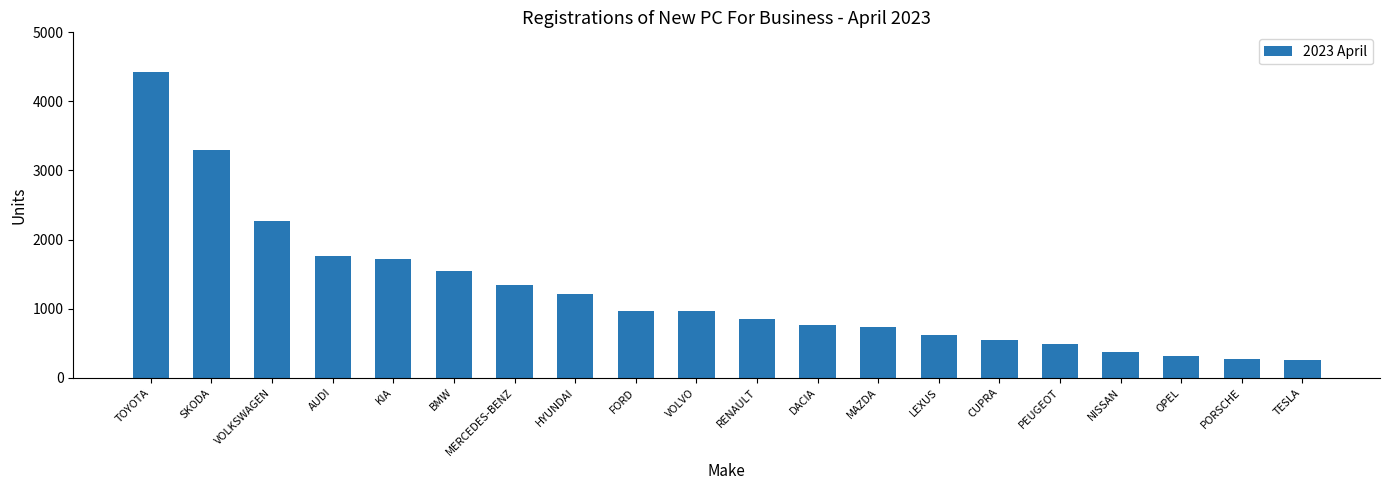

The value at HYUNDAI is 309. True or false?

False